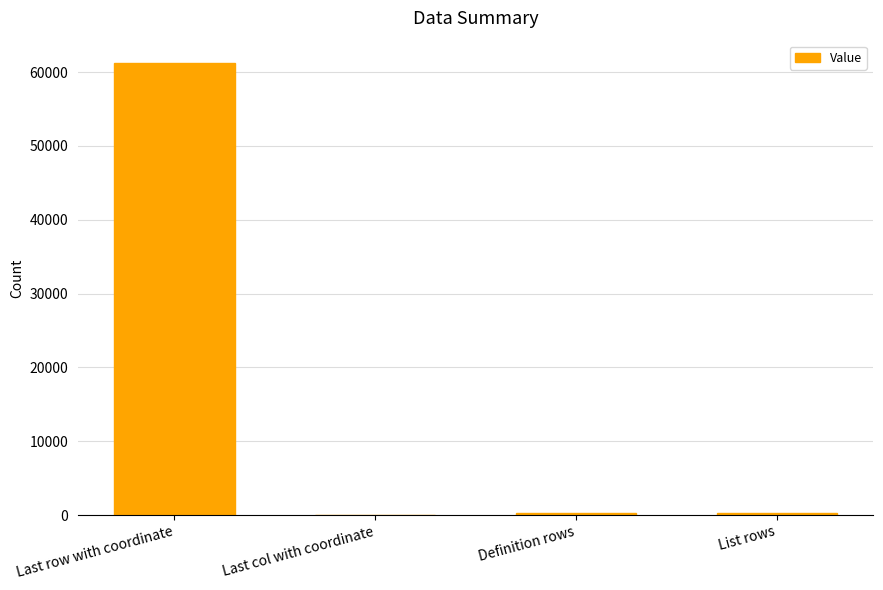

Does the chart contain stacked bars?

No